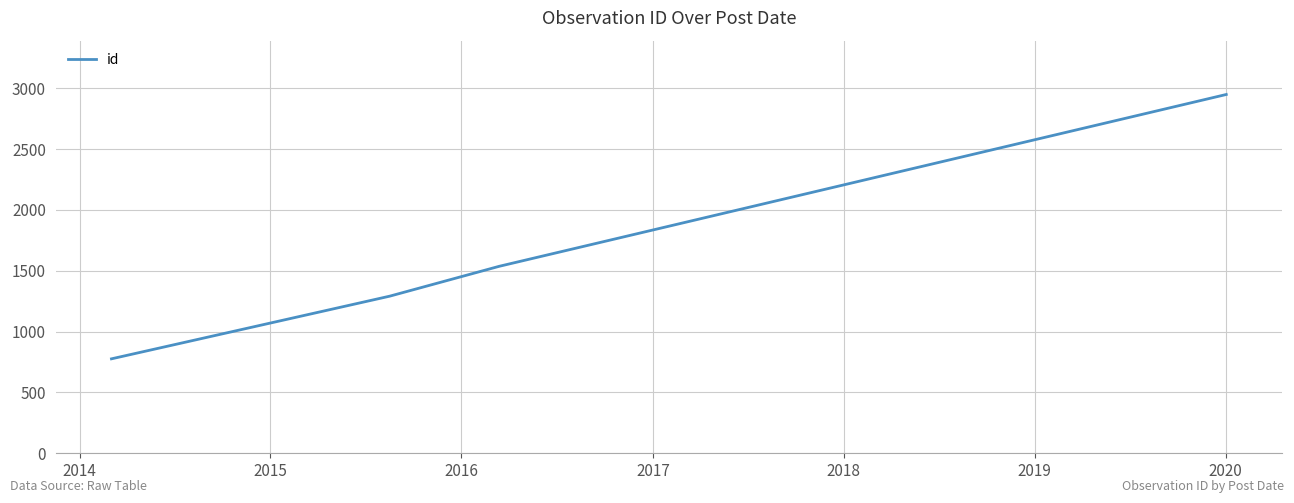

What is the minimum value shown in the chart?

776